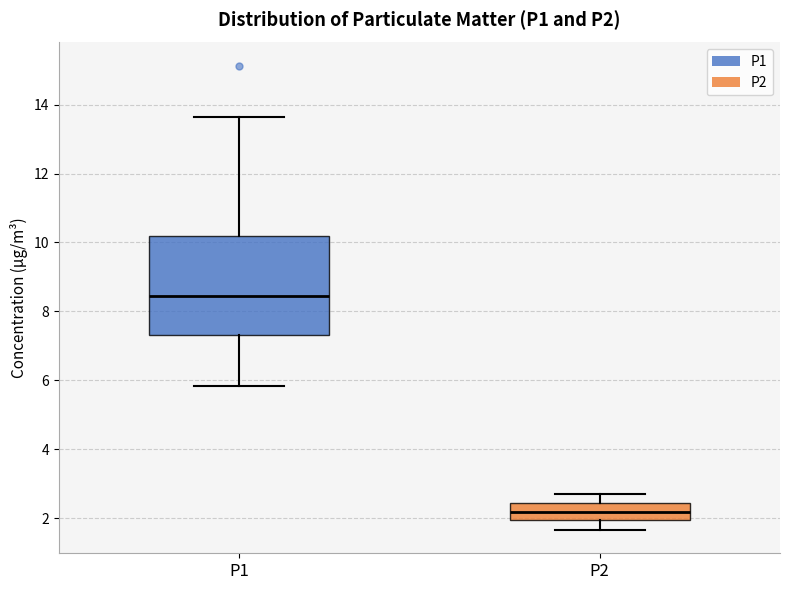

Which box has the highest median line?

P1